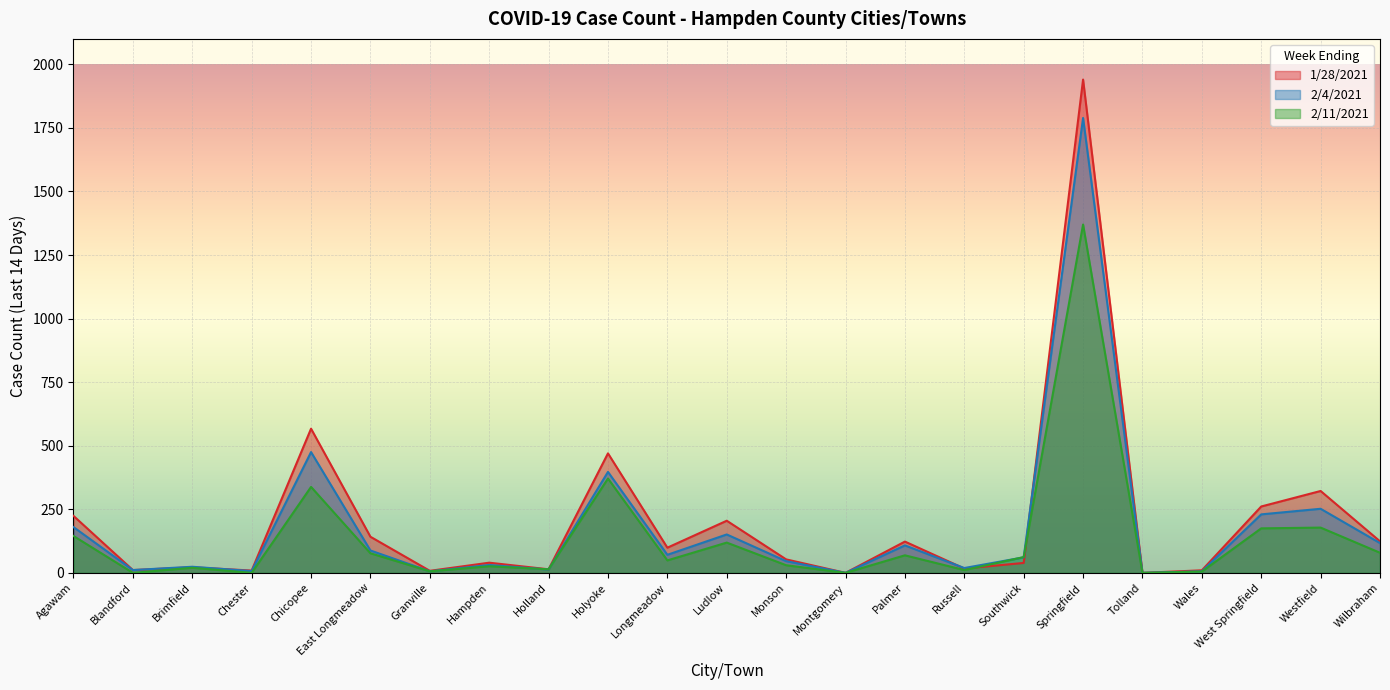

What is the label of the 13th point from the right?

Longmeadow